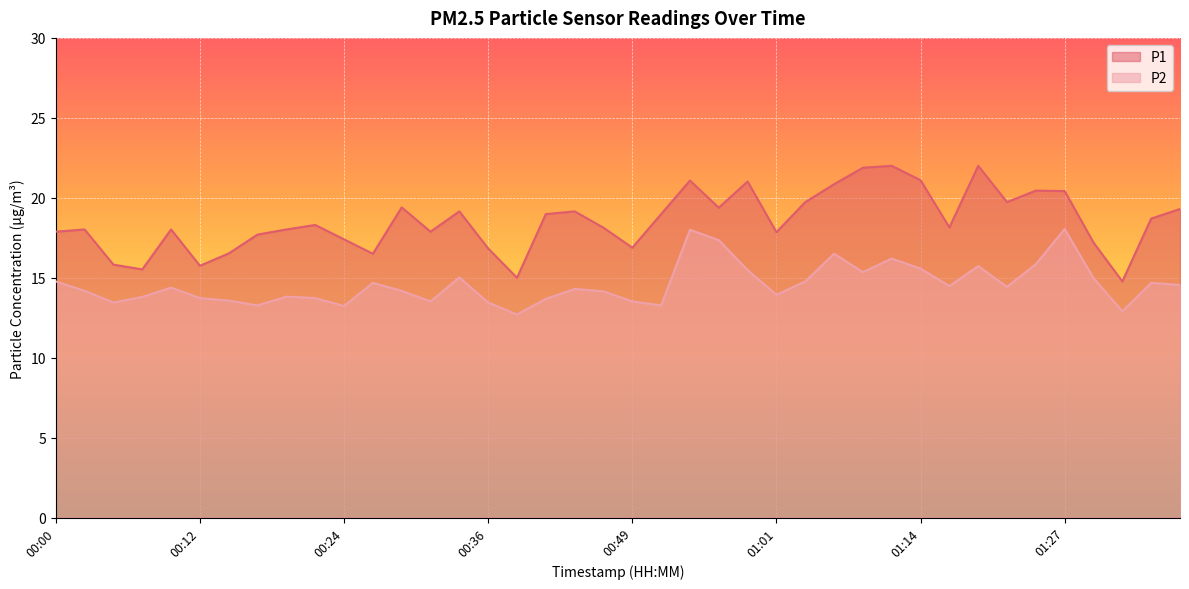

The value of P1 at 00:39 is 3.4. True or false?

False